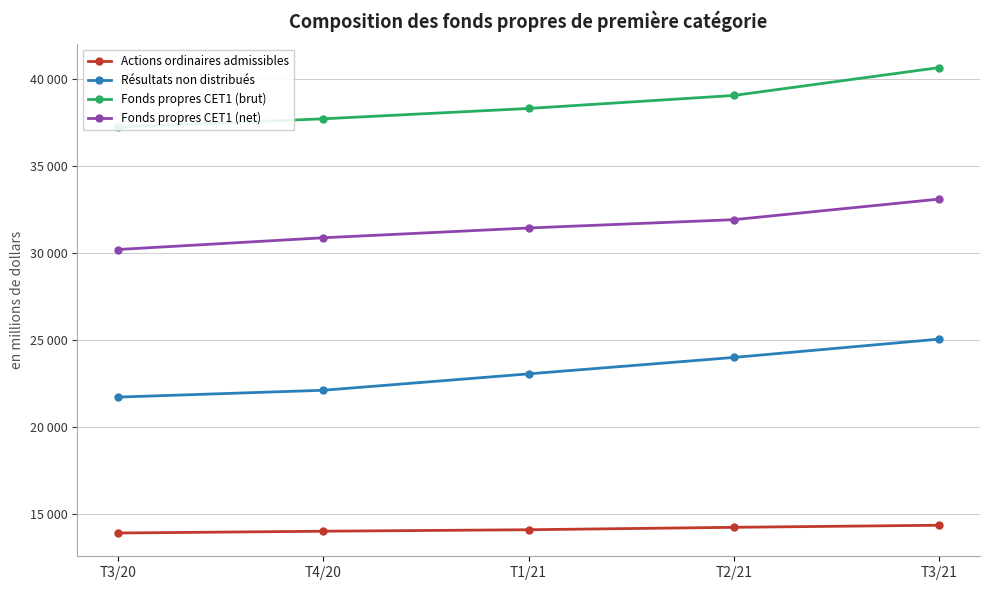

What are all the series names shown in the legend?

Actions ordinaires admissibles, Résultats non distribués, Fonds propres CET1 (brut), Fonds propres CET1 (net)